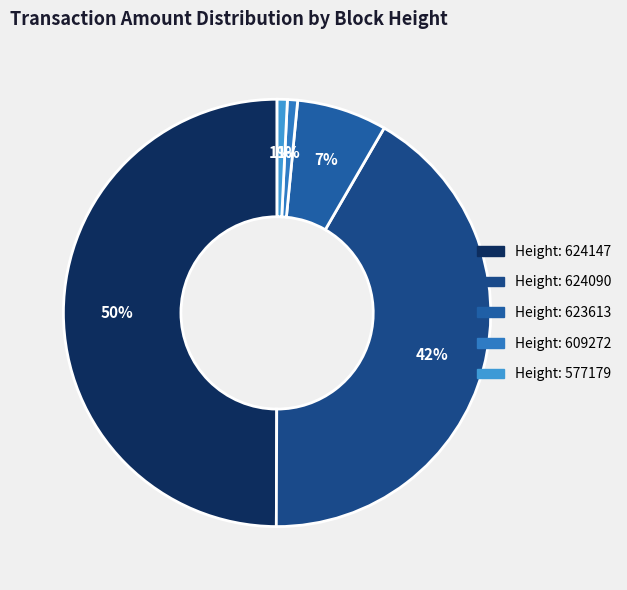

How many slices are in this pie chart?

5